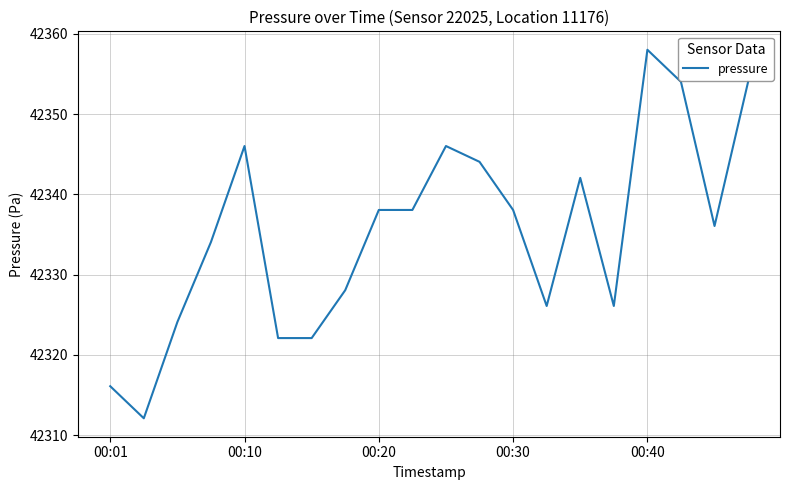

What is the difference between the maximum and minimum values?

45.9